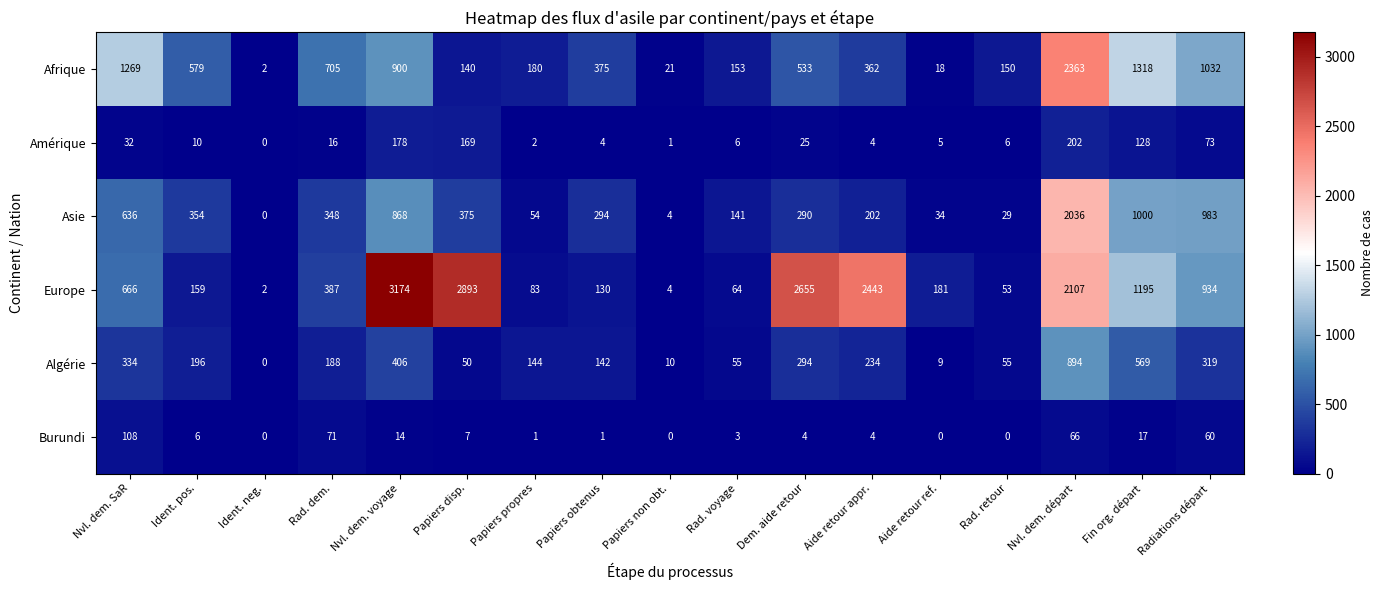

True or false: Europe has a value of 965 at Nvl. dem. SaR.

False